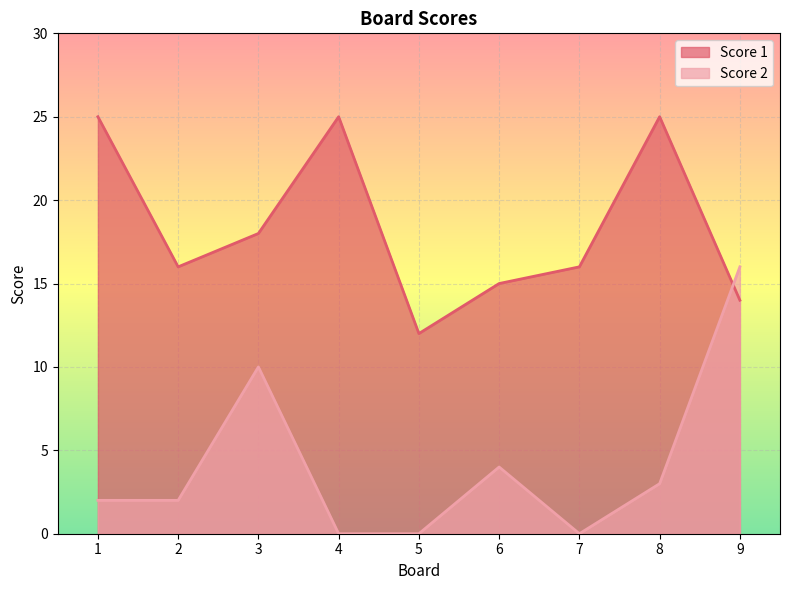

Reading left to right, transcribe all the data shown in this chart.

Score 1: 25	16	18	25	12	15	16	25	14
Score 2: 2	2	10	0	0	4	0	3	16